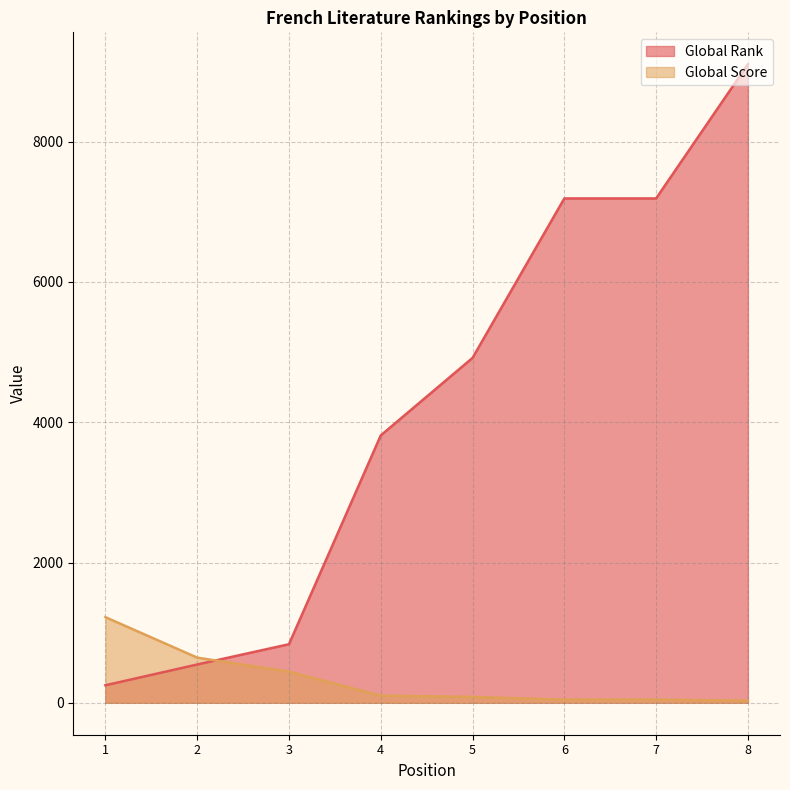

At which category is the sum across all series the highest?

8